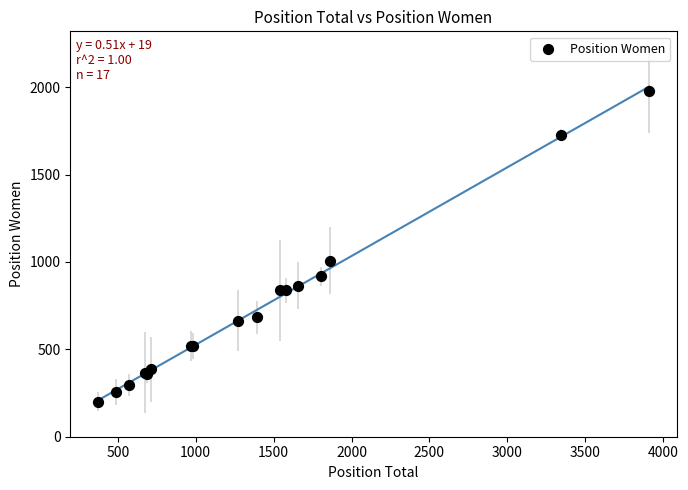

What Y value in the scatter plot is closest to 1088?

1008